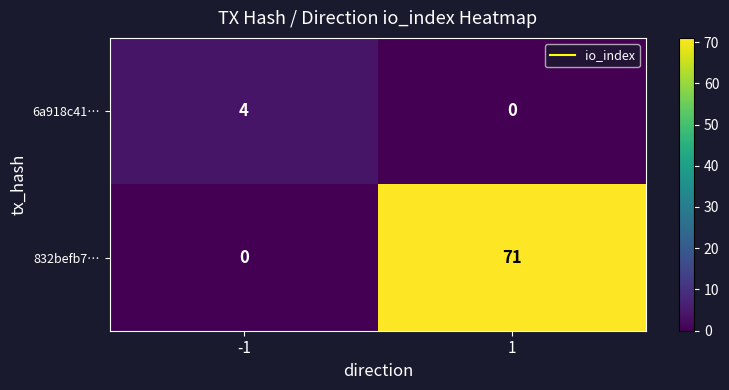

Reading right to left, transcribe all the data shown in this chart.

6a918c41…: 0	4
832befb7…: 71	0